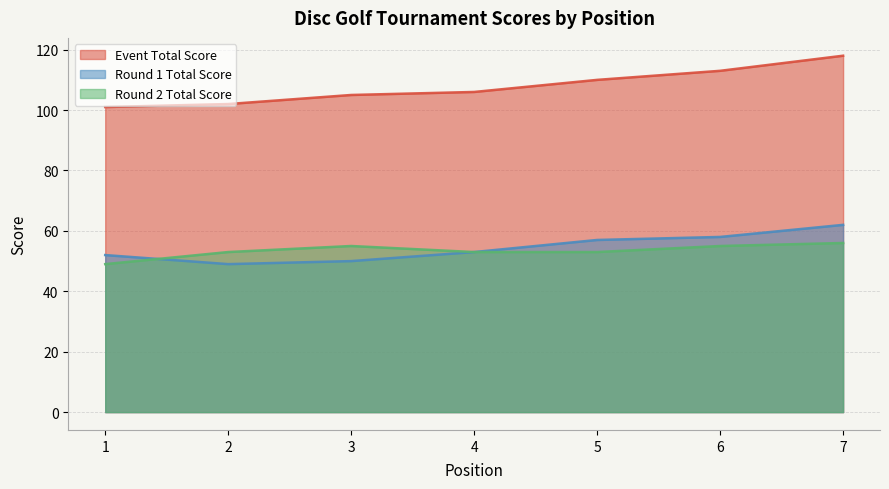

Rank the categories by round_1_total_score value from highest to lowest.

7, 6, 5, 4, 1, 3, 2